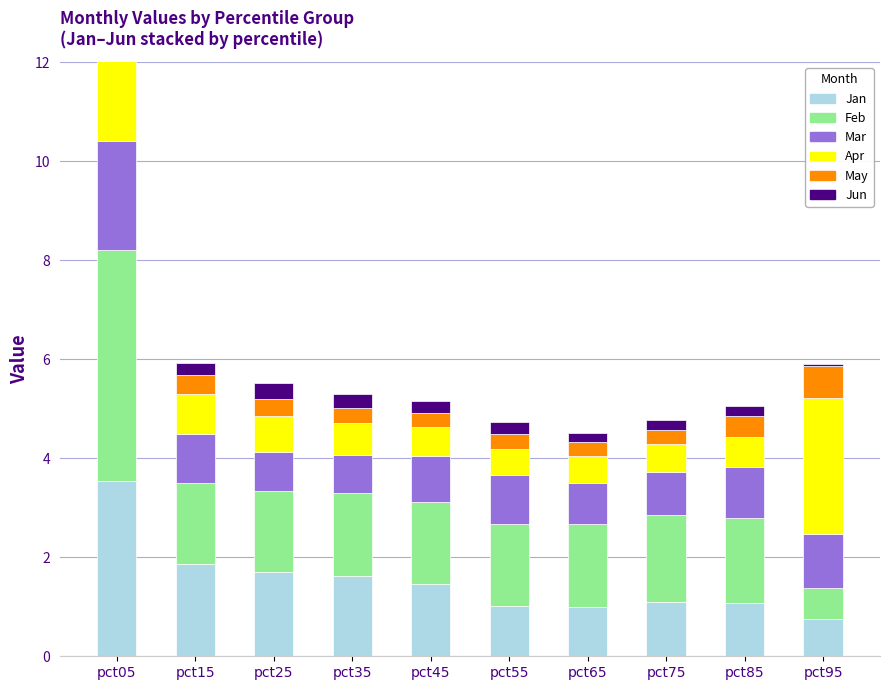

What is the sum of all Jan values?

15.1